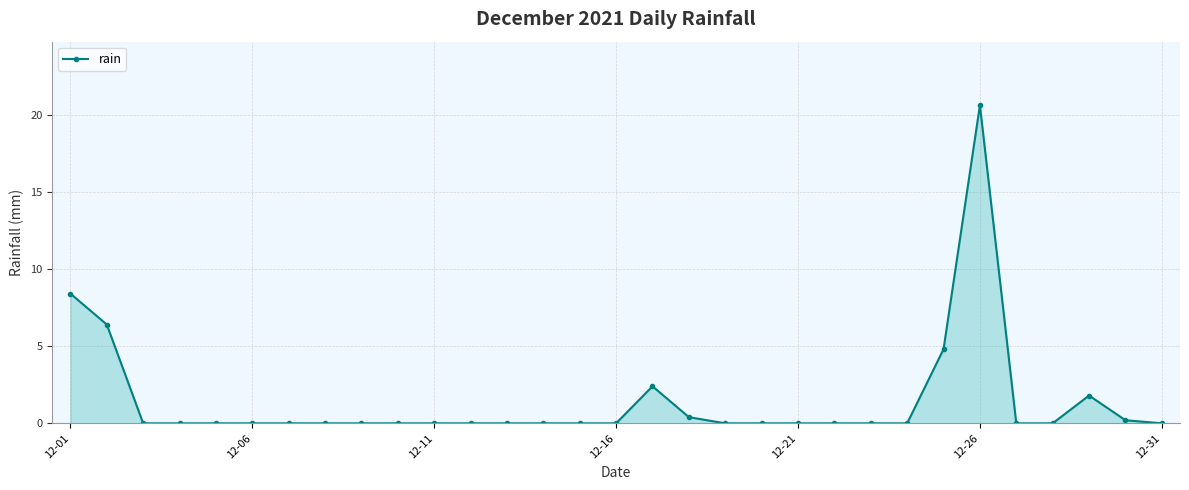

What is the greatest value displayed?

20.6